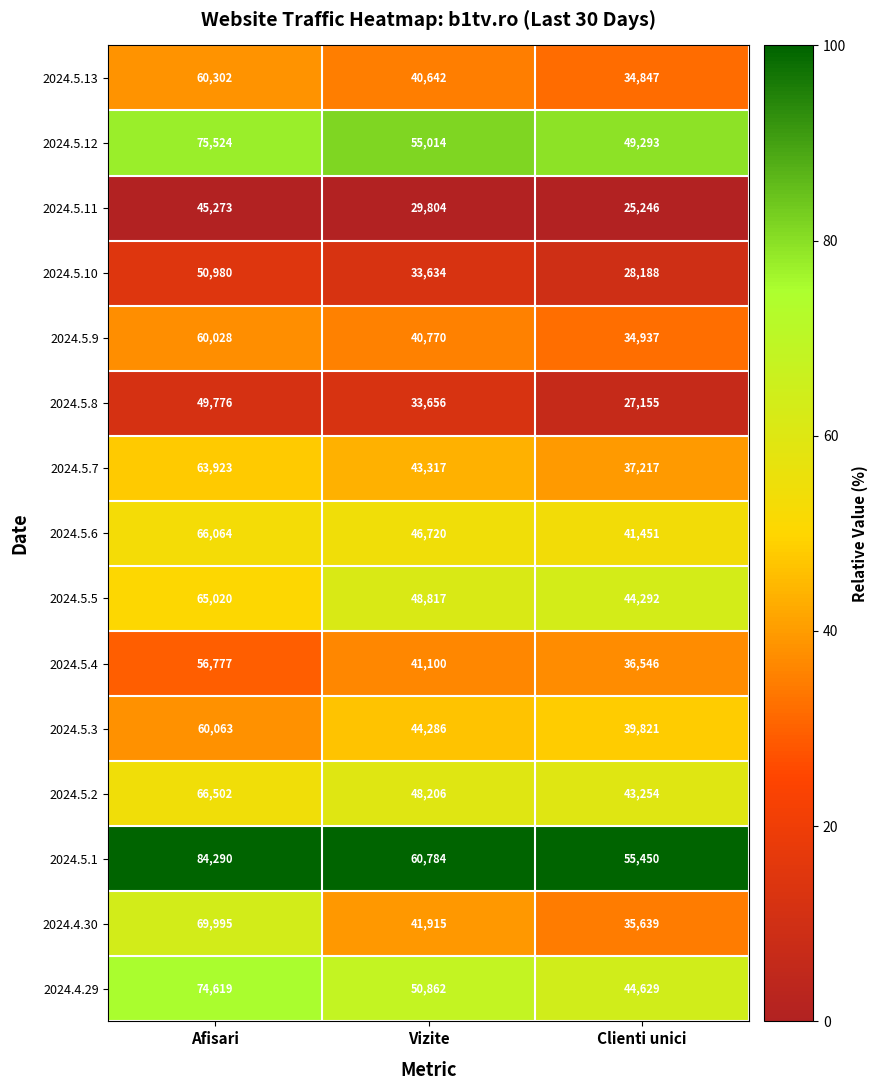

Read the 2024.5.7 value at Afisari.

63923